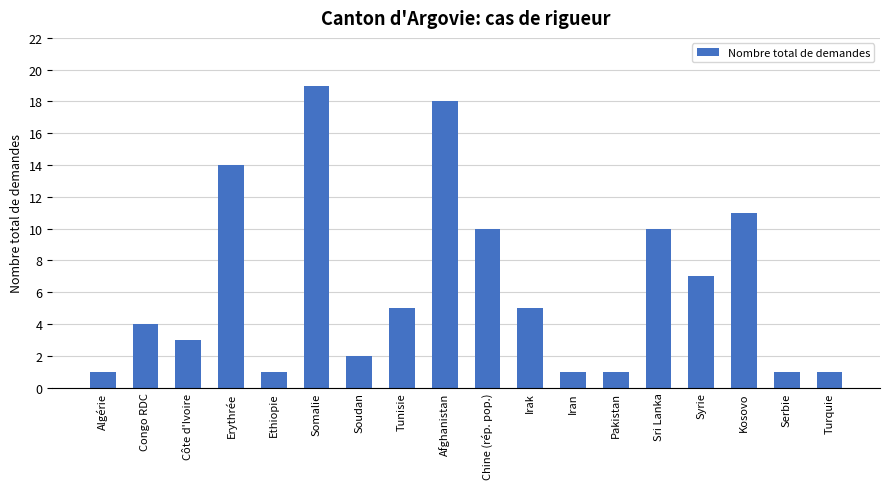

What value does the data have at Congo RDC, to the nearest 5?

5